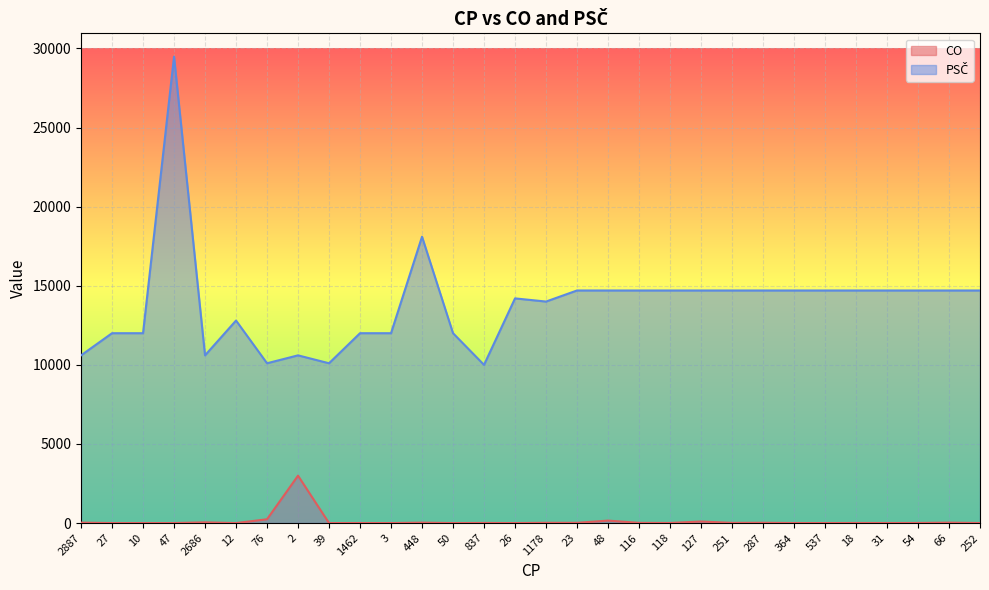

Where is CO nearest to the value 1497?

76